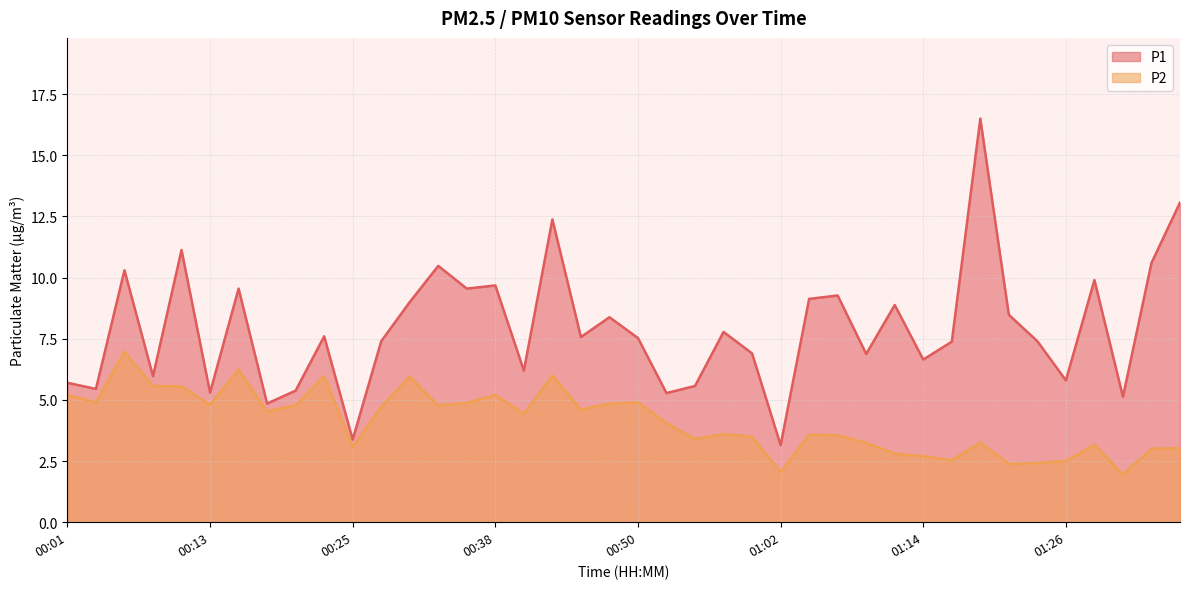

Which series has the largest range (max minus min)?

P1